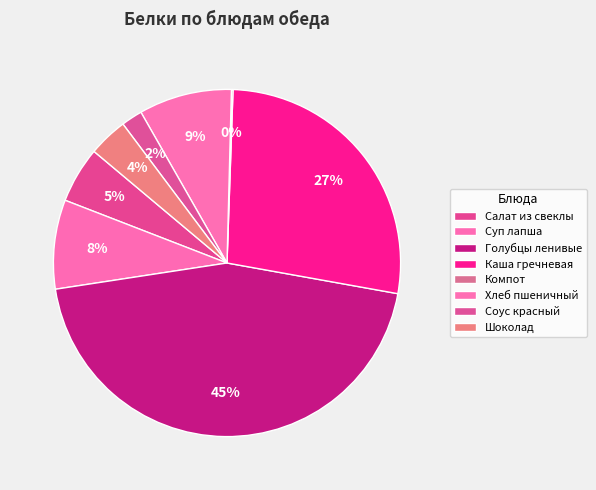

To the nearest percent, what percentage of the pie is Каша гречневая?

27%